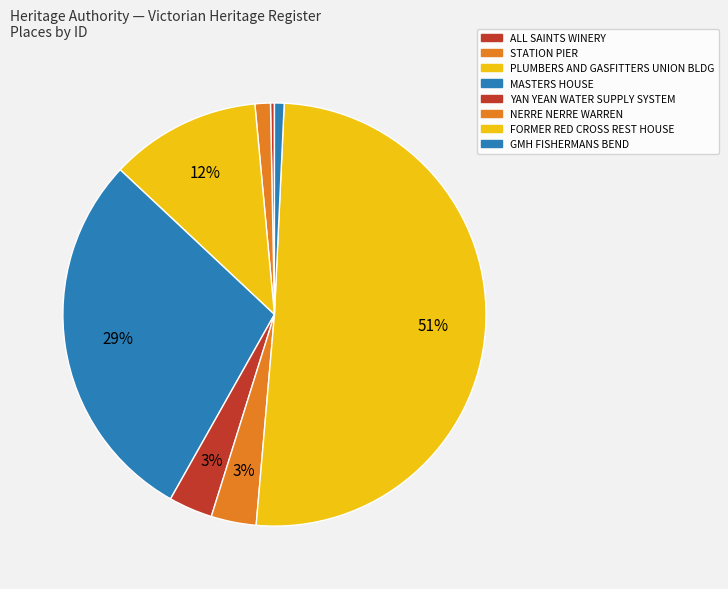

Count the number of slices in the pie.

8